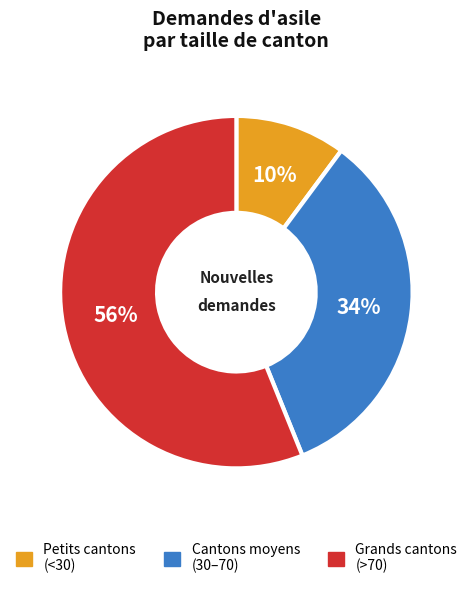

Is there any slice that represents more than half of the pie?

Yes